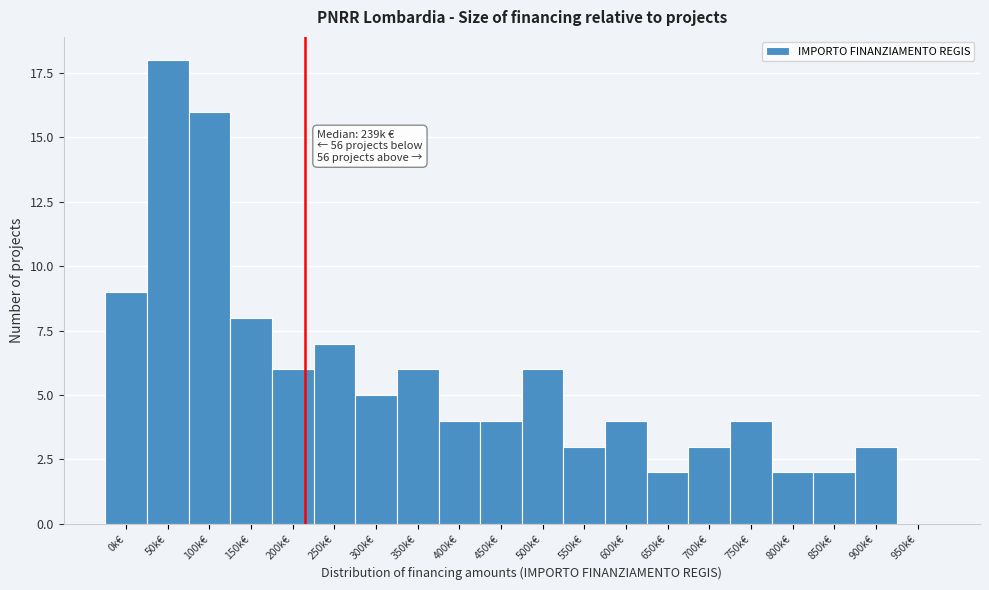

Reading left to right, list all the values displayed in this chart.

0k€=9	50k€=18	100k€=16	150k€=8	200k€=6	250k€=7	300k€=5	350k€=6	400k€=4	450k€=4	500k€=6	550k€=3	600k€=4	650k€=2	700k€=3	750k€=4	800k€=2	850k€=2	900k€=3	950k€=0